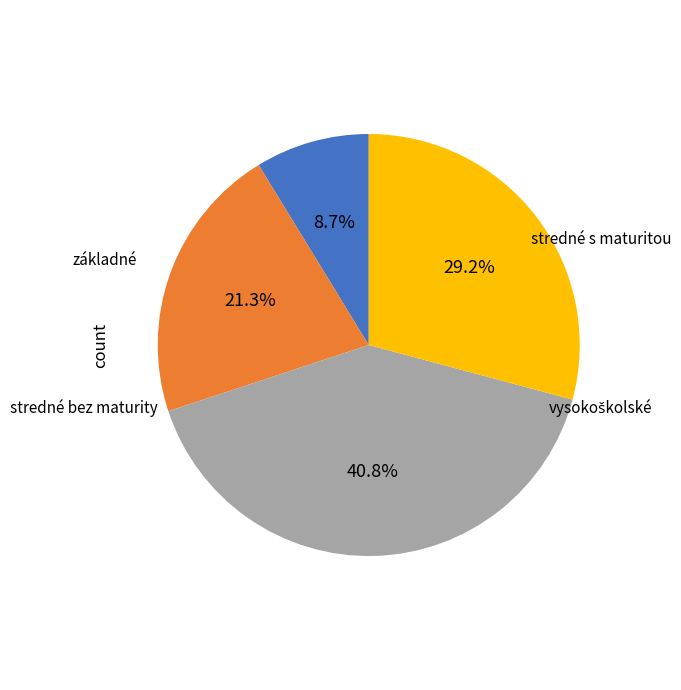

Does any single category account for the majority?

No